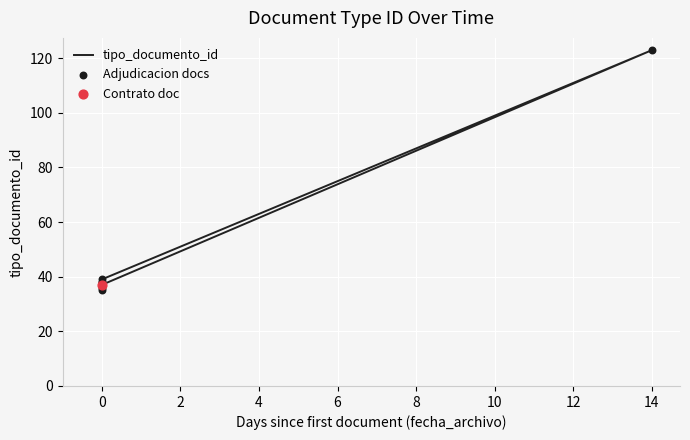

What is the ratio of the value at 2014-10-14 15:40:57 to the value at 2014-10-28 16:03:13?

0.3